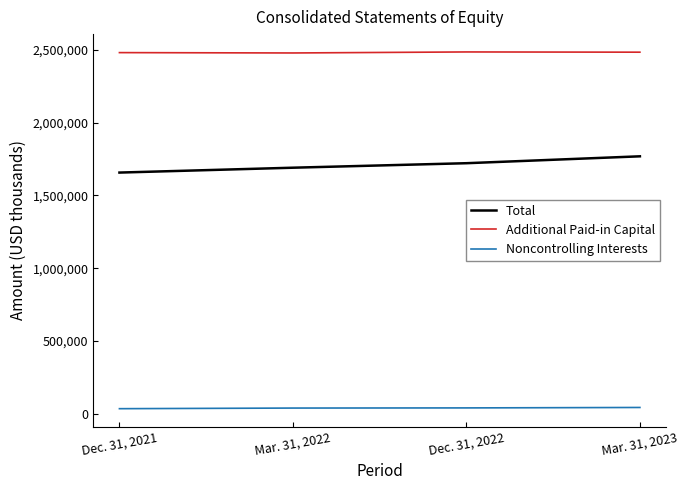

Which category has the lowest value in the Total series?

Dec. 31, 2021